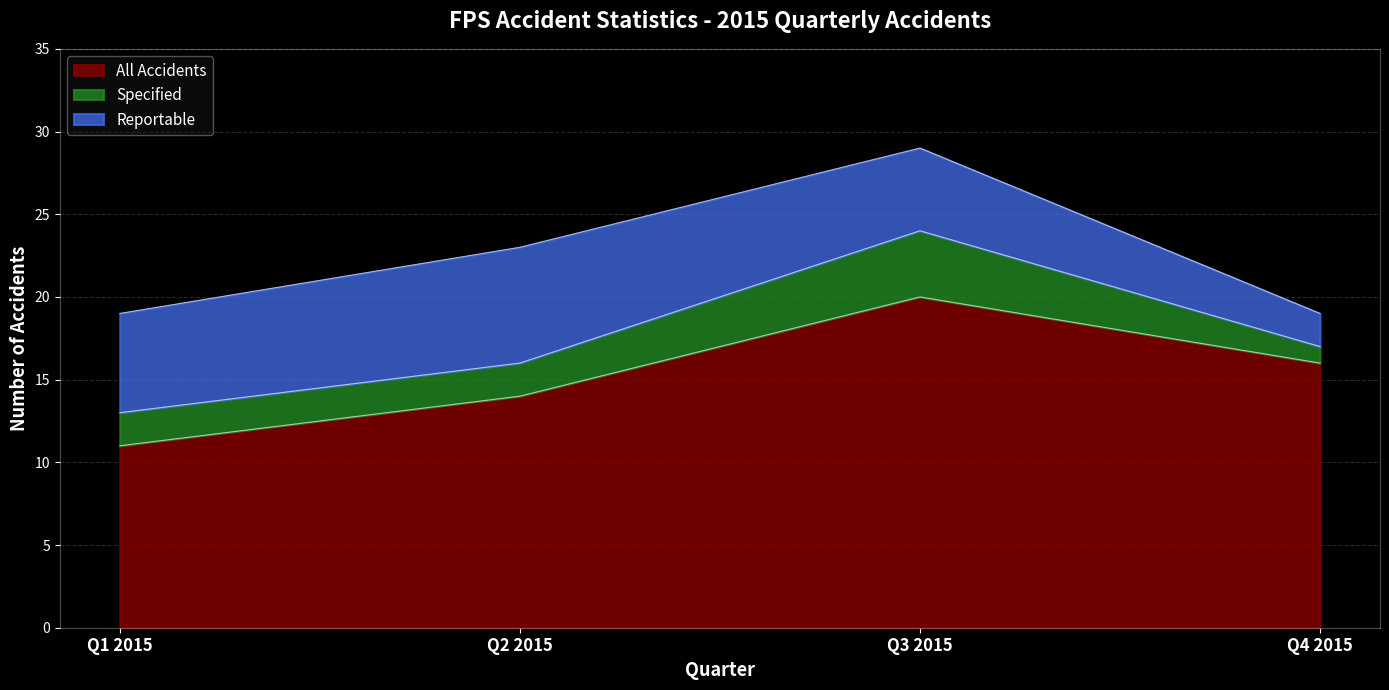

What are all the series names shown in the legend?

All Accidents, Specified, Reportable